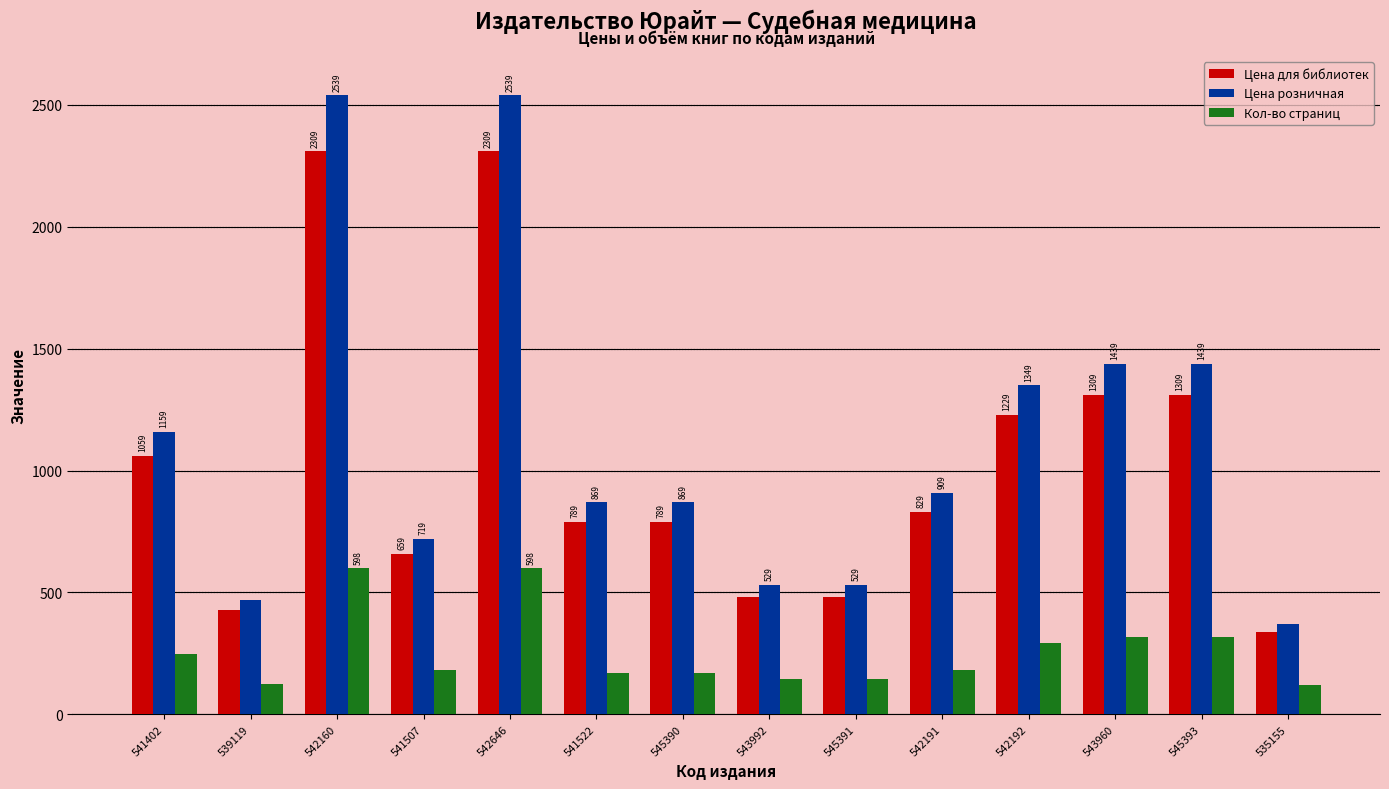

How many data points in Цена для библиотек are less than 829?

7